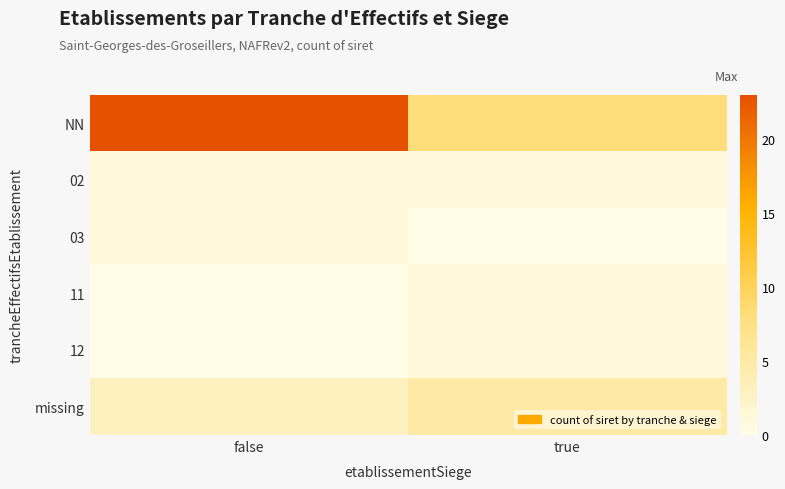

Between true and false, which is larger?

false